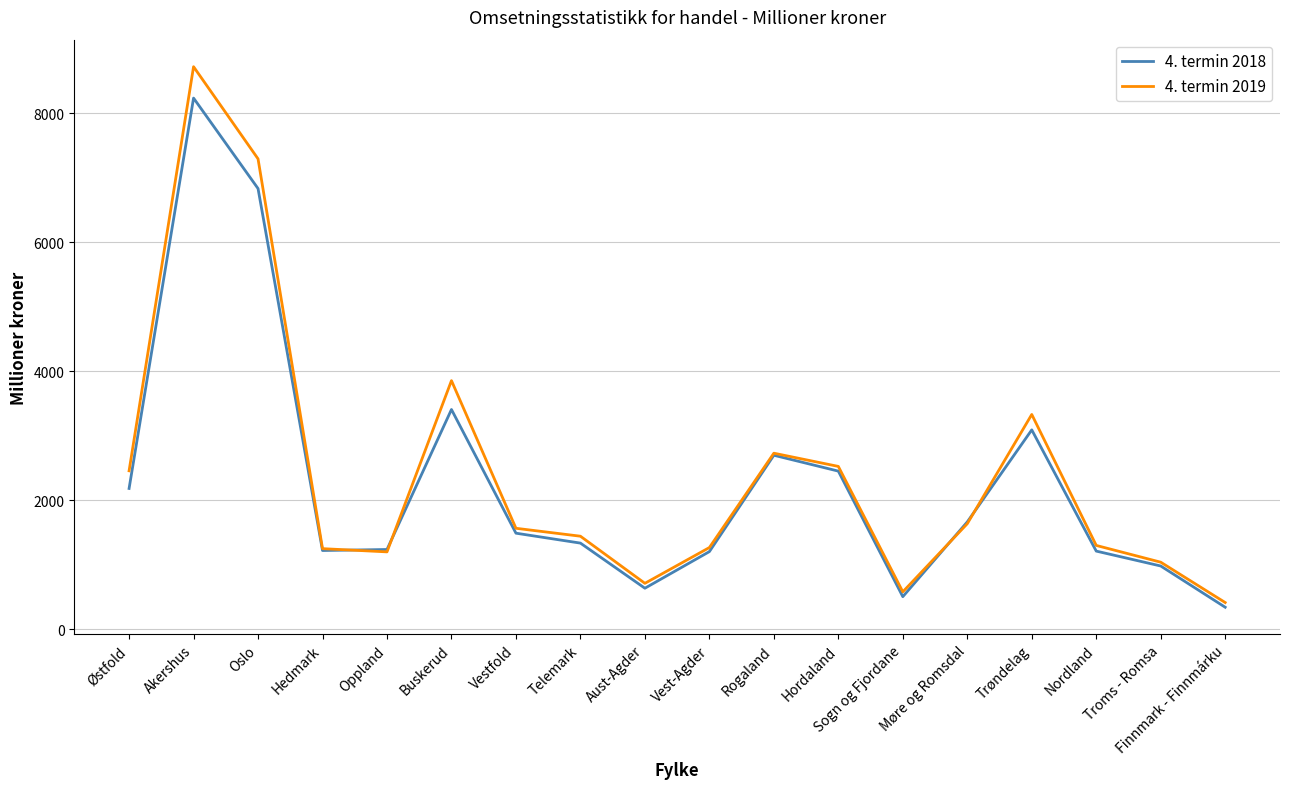

Is the value of 4. termin 2018 at Trøndelag greater than the value of 4. termin 2019 at Finnmark - Finnmárku?

Yes